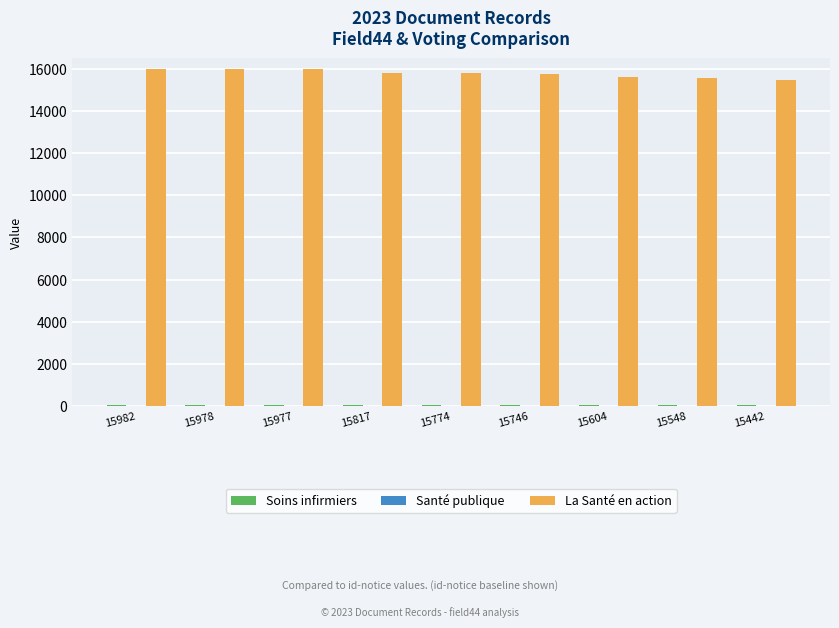

True or false: La Santé en action has a value of 4807 at 15977.

False